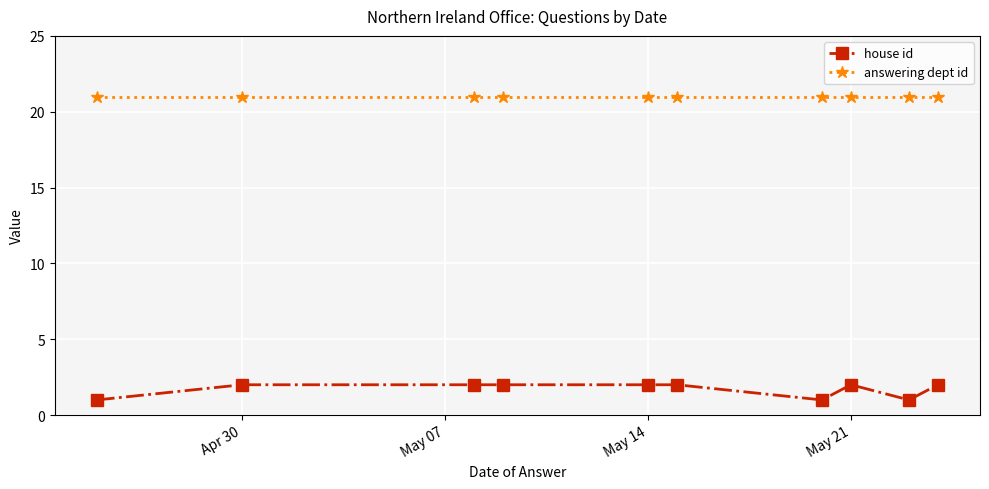

What is the value of the answering dept id point at the 10th from the left?

21